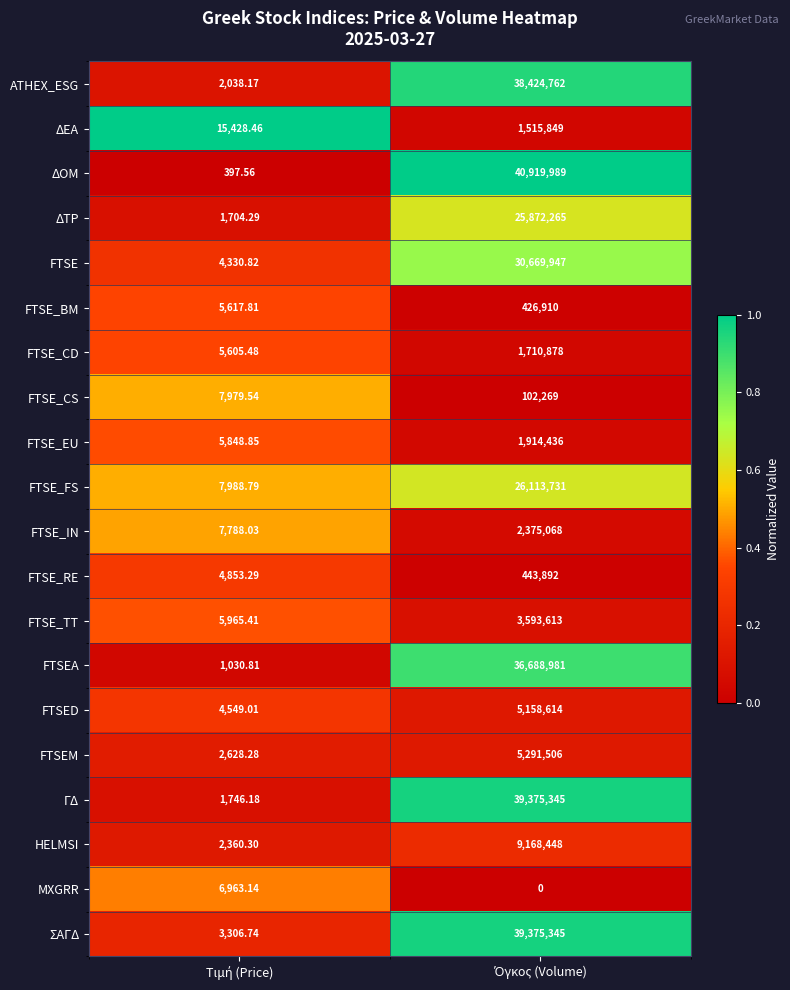

How many series are shown in this chart?

20